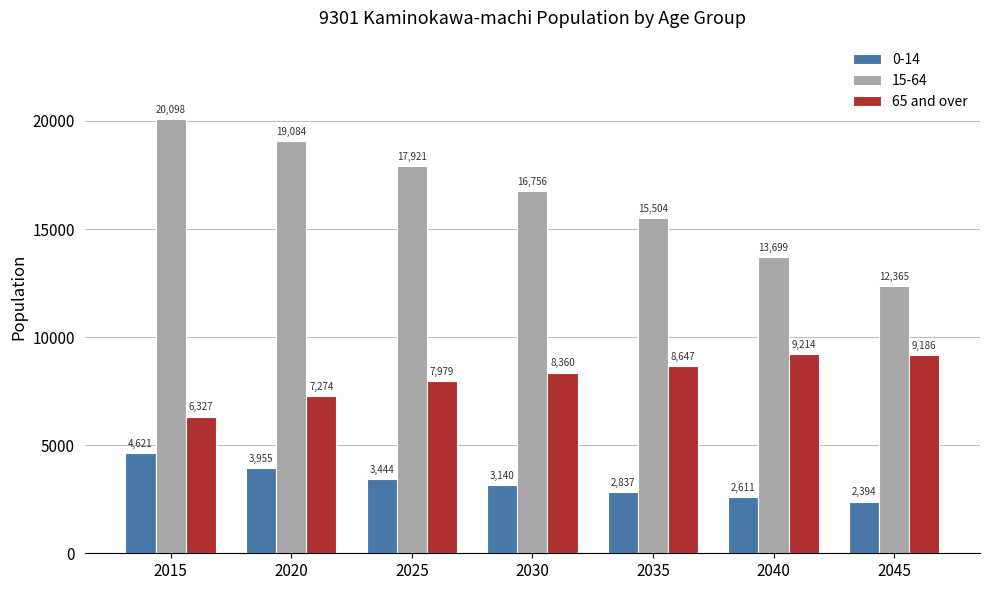

What is the spread (max minus min) of values at 2020?

15129